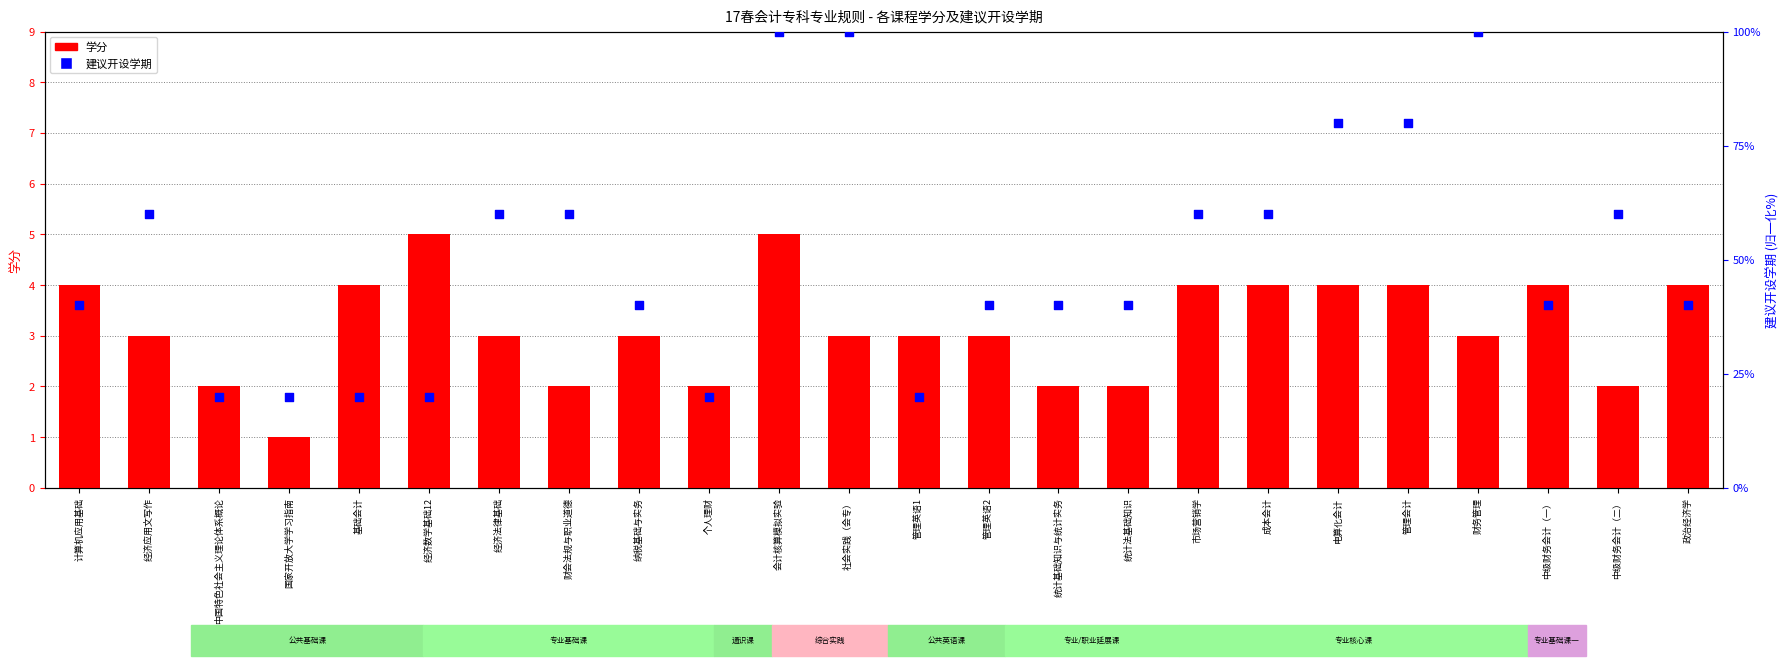

Is the value of 学分 at 社会实践（会专） greater than the value of 建议开设学期 at 成本会计?

No